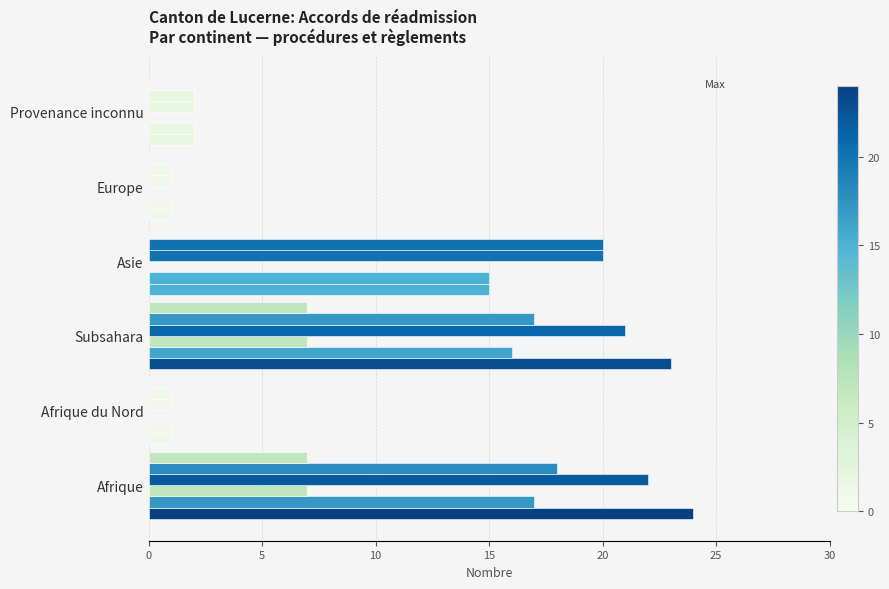

Count the number of categories in the chart.

6